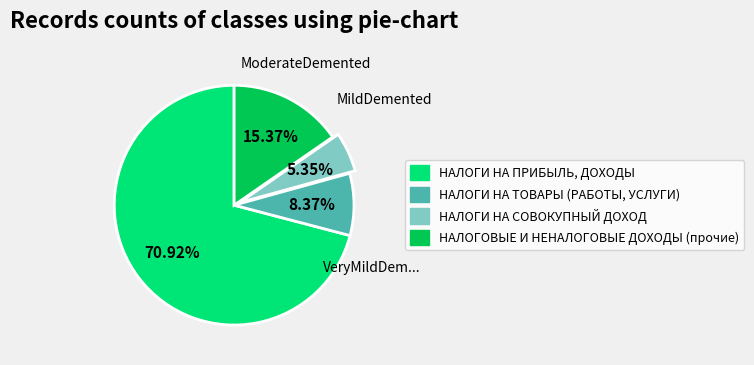

To the nearest percent, what portion does НАЛОГИ НА ТОВАРЫ (РАБОТЫ, УСЛУГИ) represent?

8%